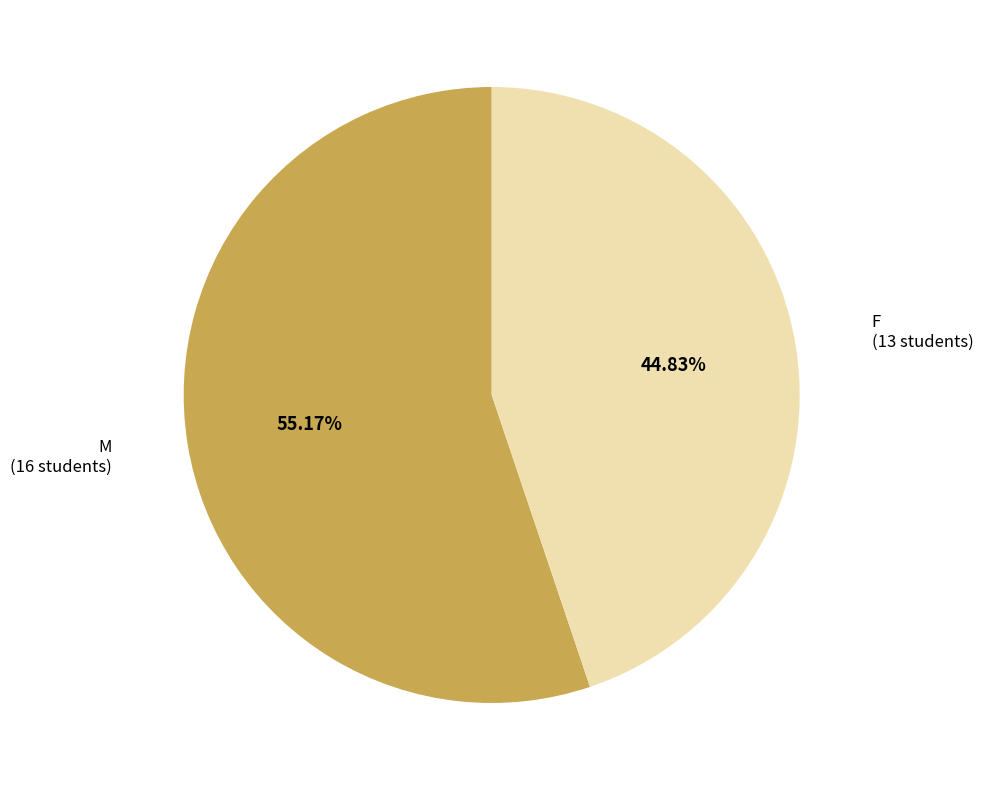

To the nearest percent, what is the average slice percentage?

50%